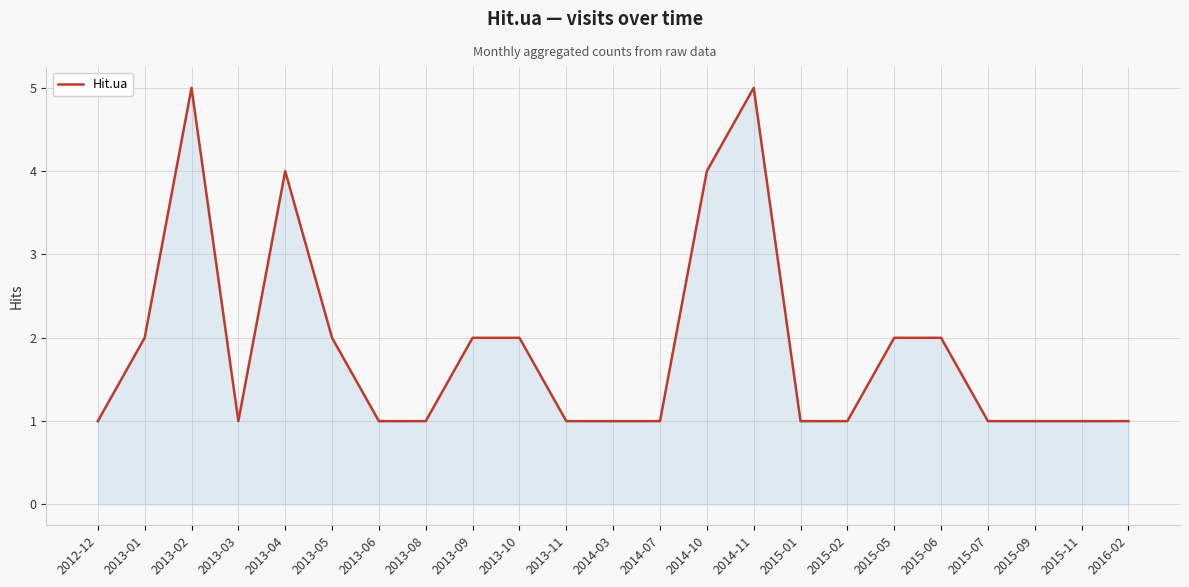

What is the ratio of the value at 2016-02 to the value at 2013-02?

0.2